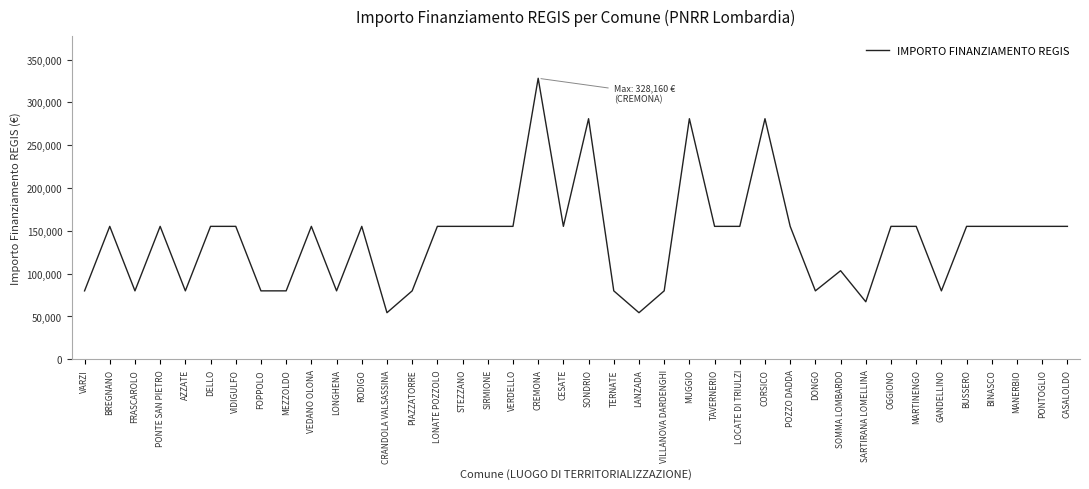

What is the difference between the maximum and minimum values?

273748